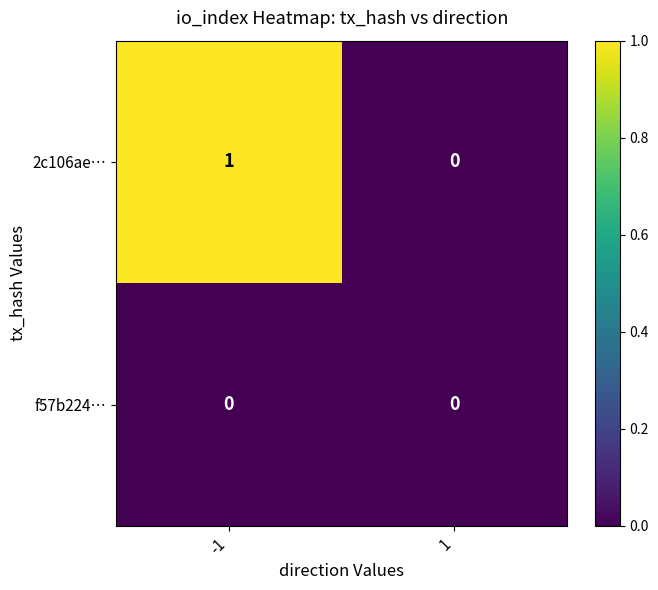

Which series has the largest total across all categories?

2c106ae…